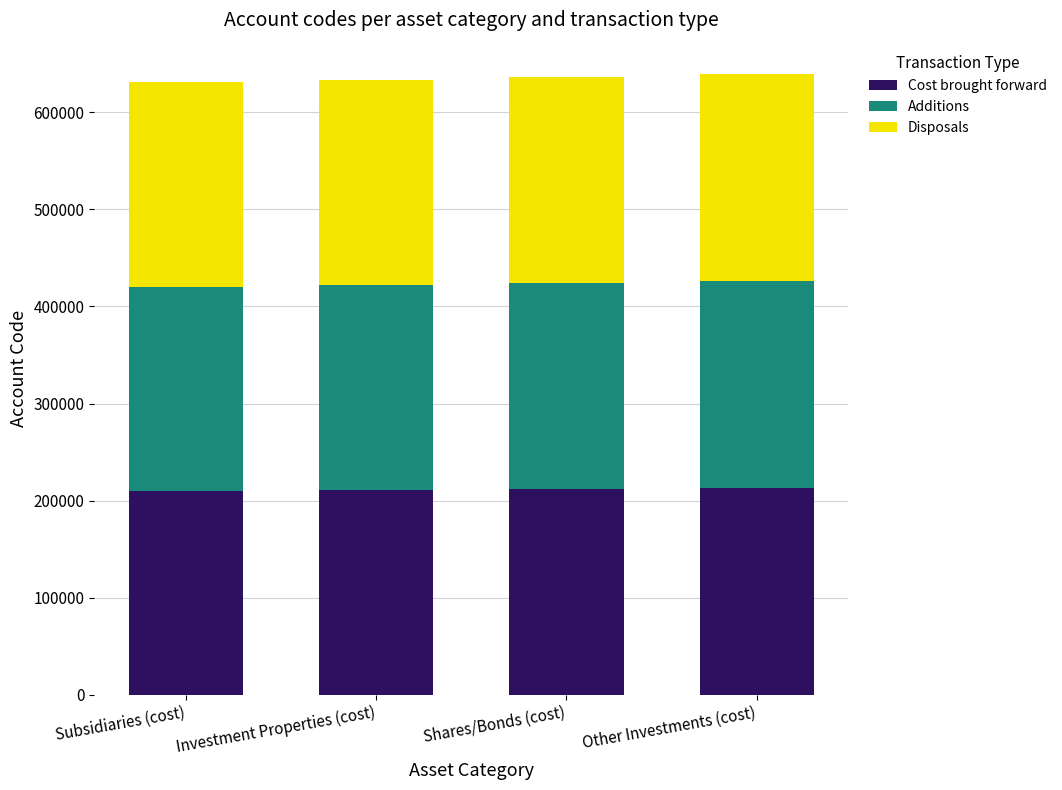

True or false: Cost brought forward has a value of 340976 at Shares/Bonds (cost).

False